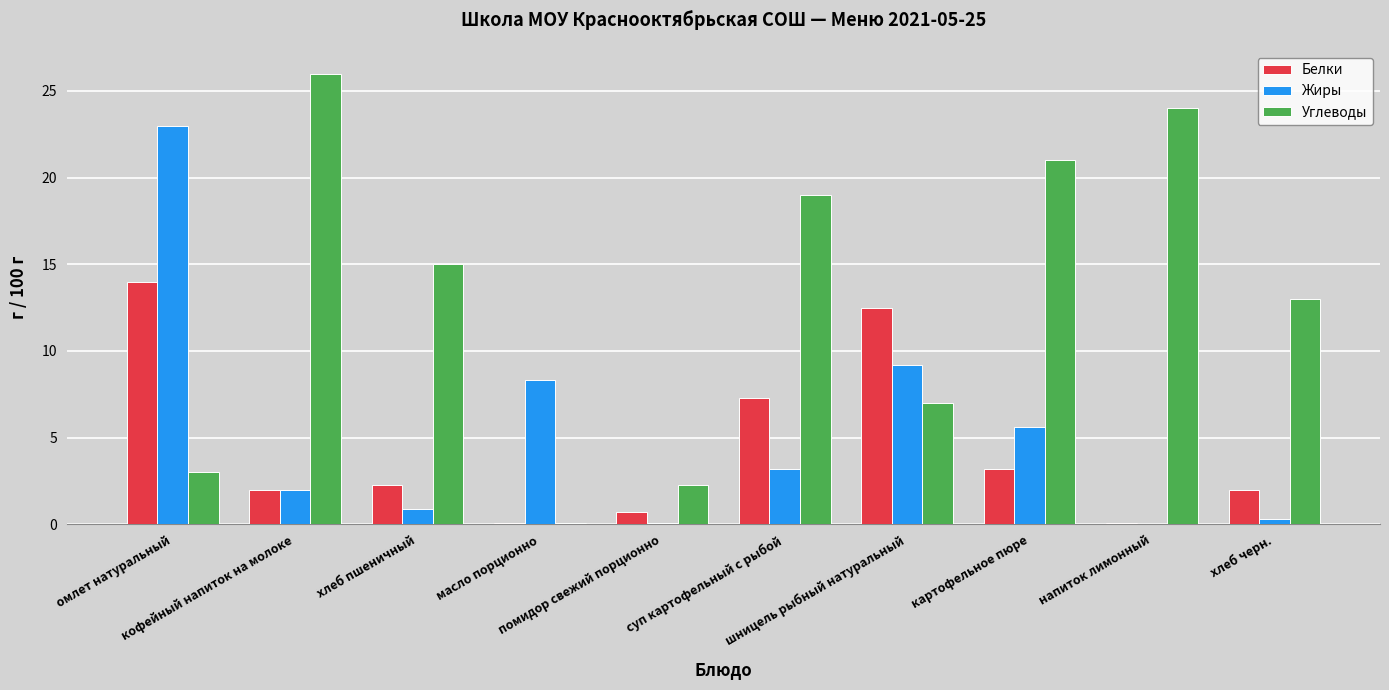

What are all the series names shown in the legend?

Белки, Жиры, Углеводы